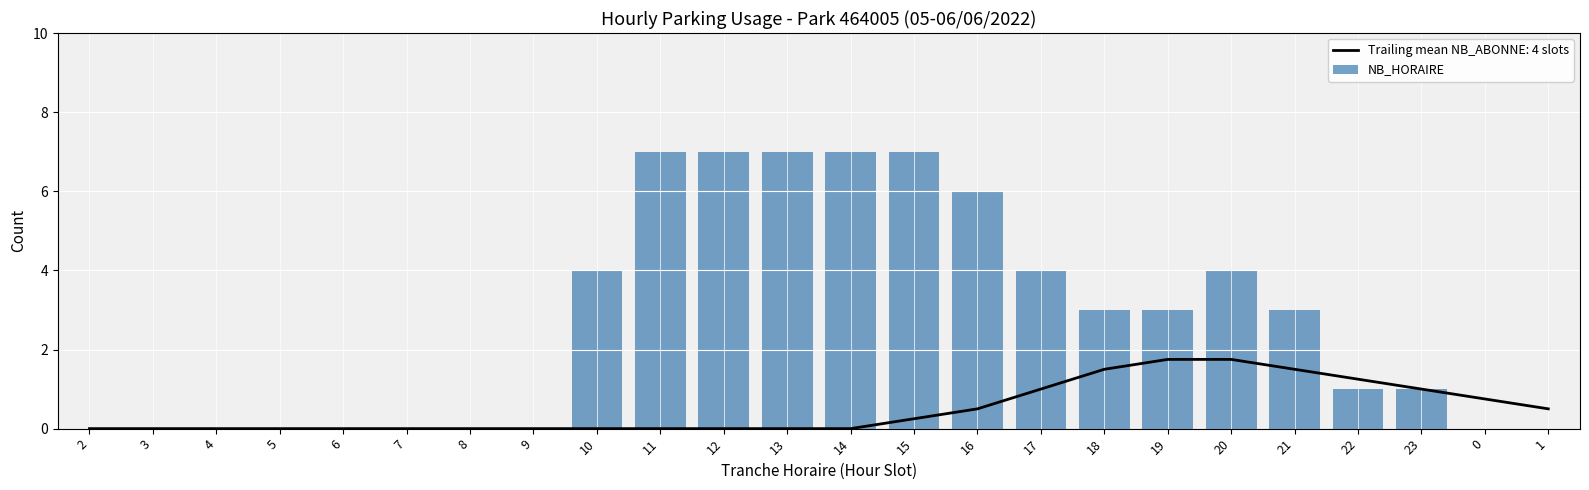

What is the average value?

3